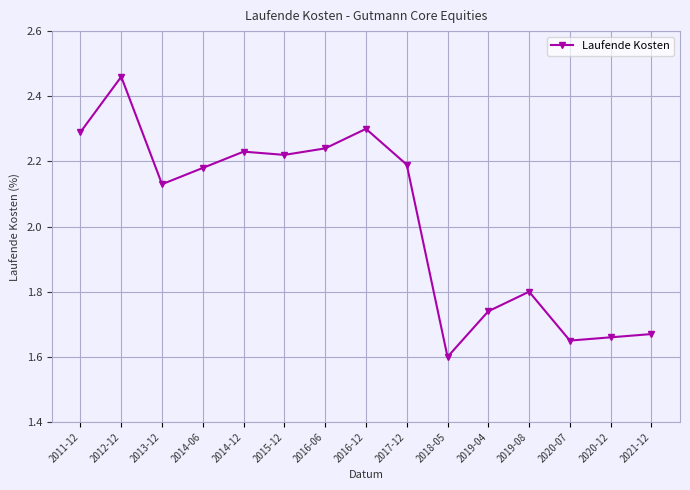

What is the difference between the values at 2014-12 and 2011-12?

0.1